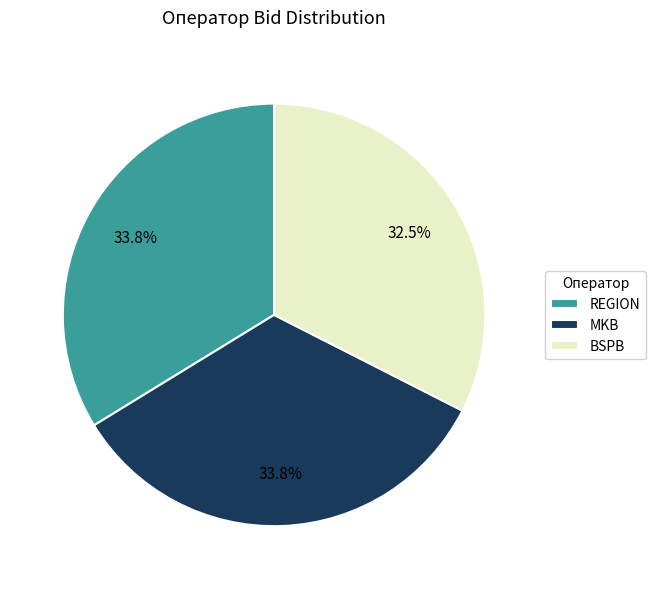

What is the smallest slice in the pie chart?

BSPB